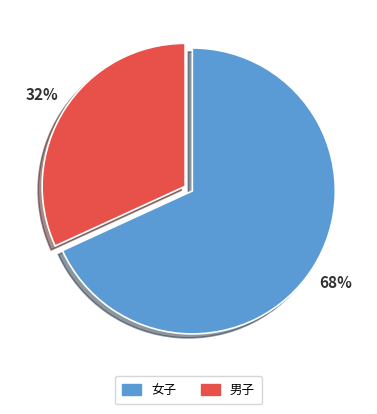

To the nearest percent, what percentage of the pie is 男子?

32%